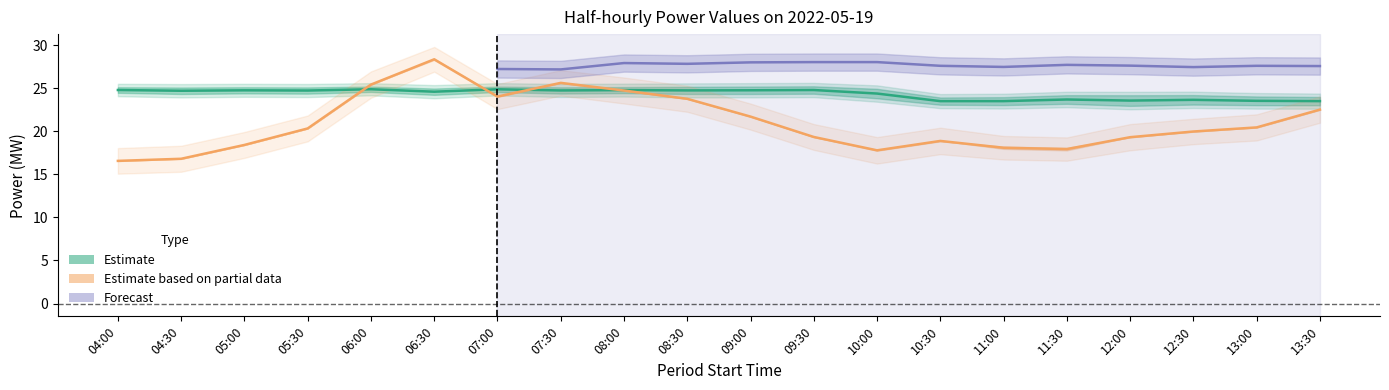

Does the chart have visible grid lines?

No